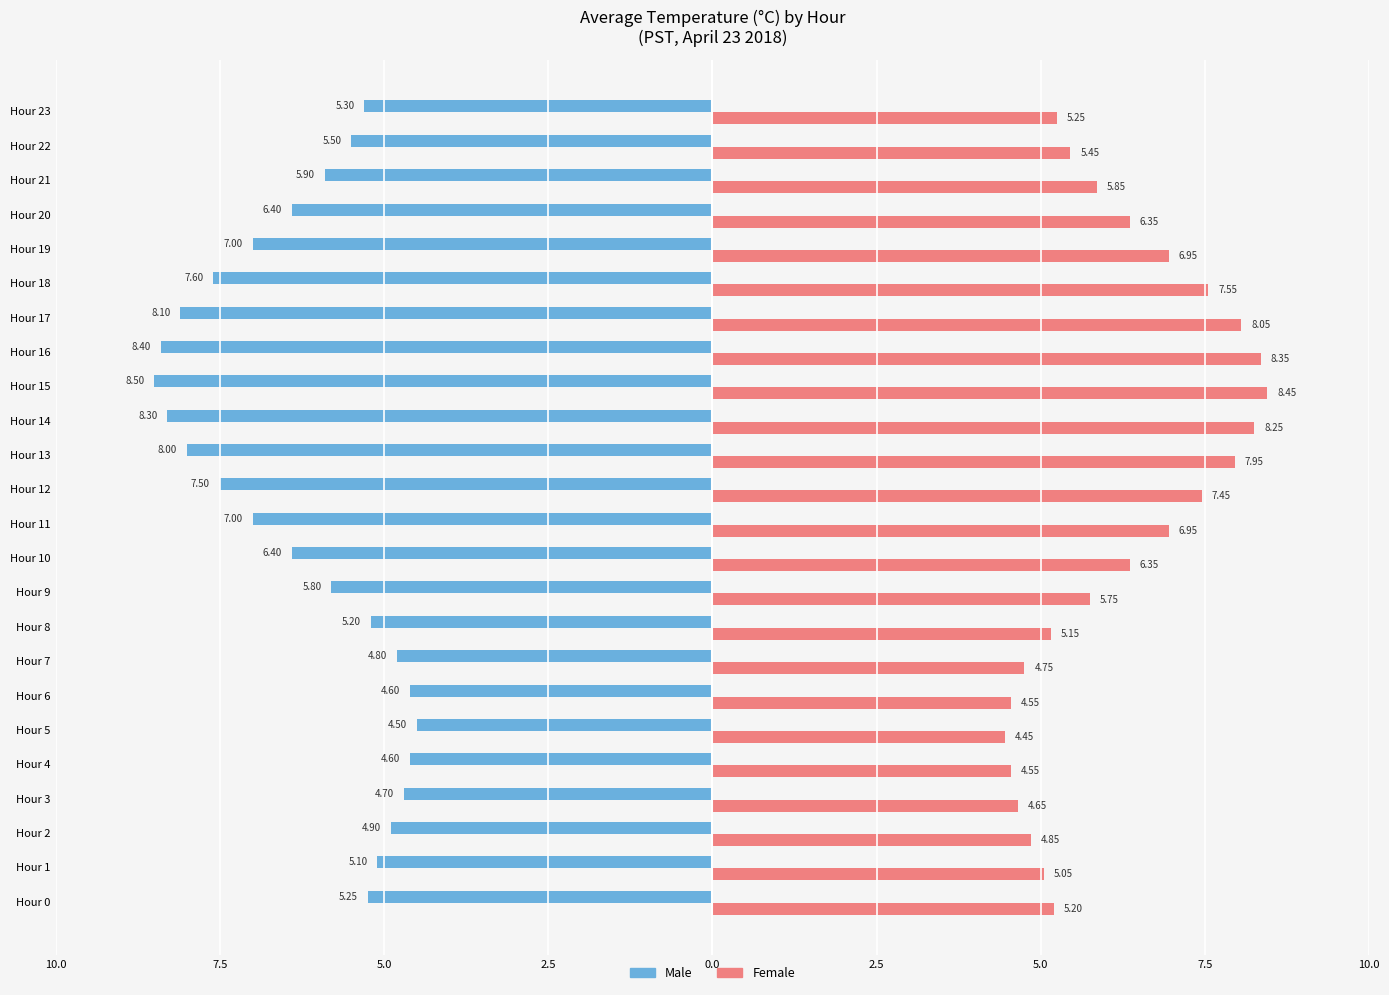

What are all the series names shown in the legend?

Male, Female